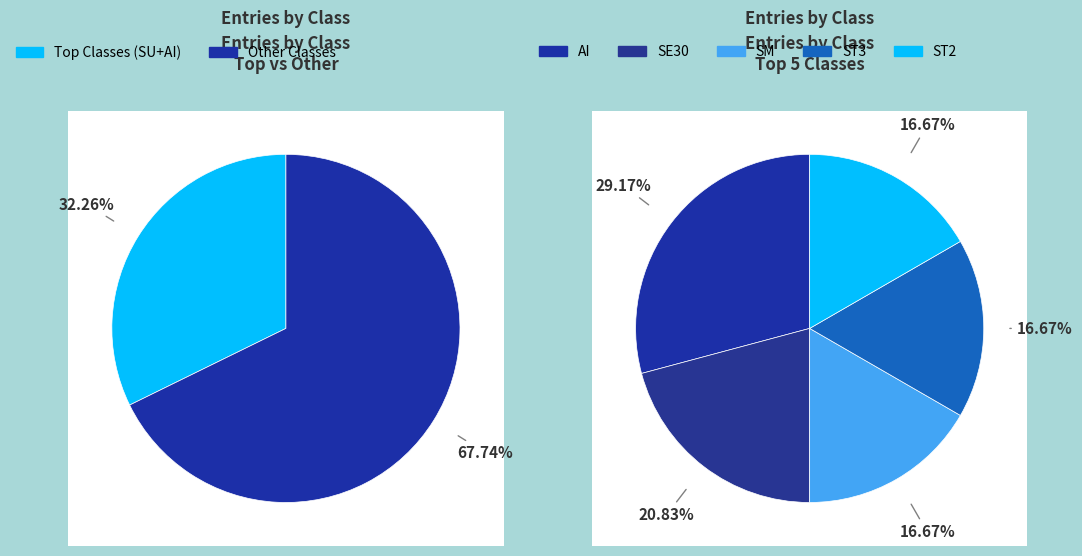

Does any single category account for the majority?

No